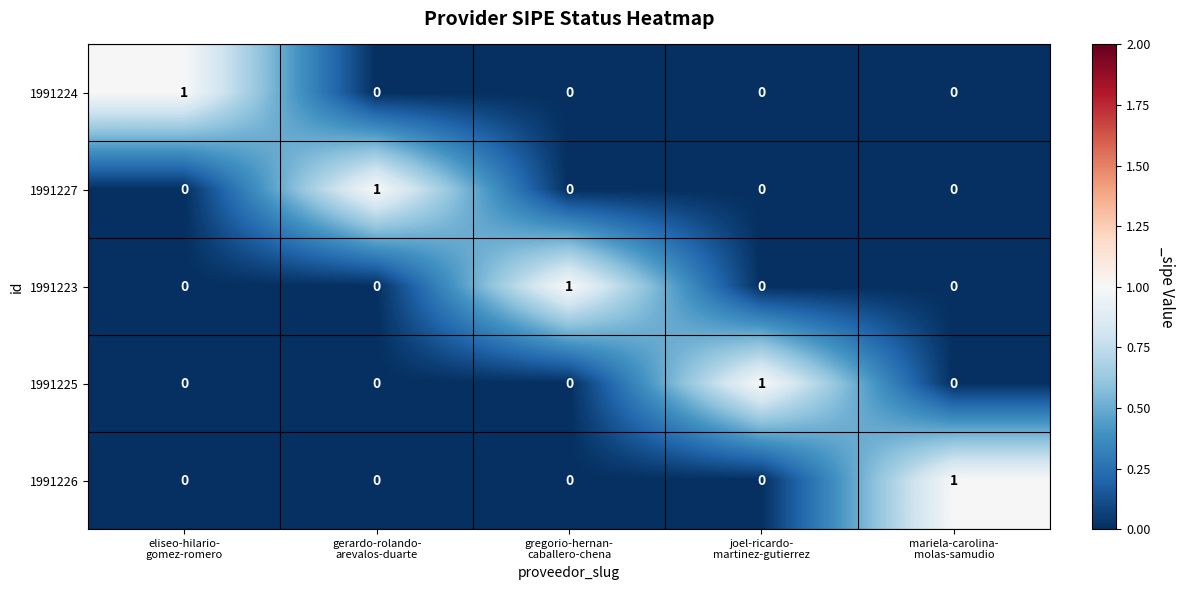

Reading left to right, list all the values displayed in this chart.

1991224: 1	0	0	0	0
1991227: 0	1	0	0	0
1991223: 0	0	1	0	0
1991225: 0	0	0	1	0
1991226: 0	0	0	0	1